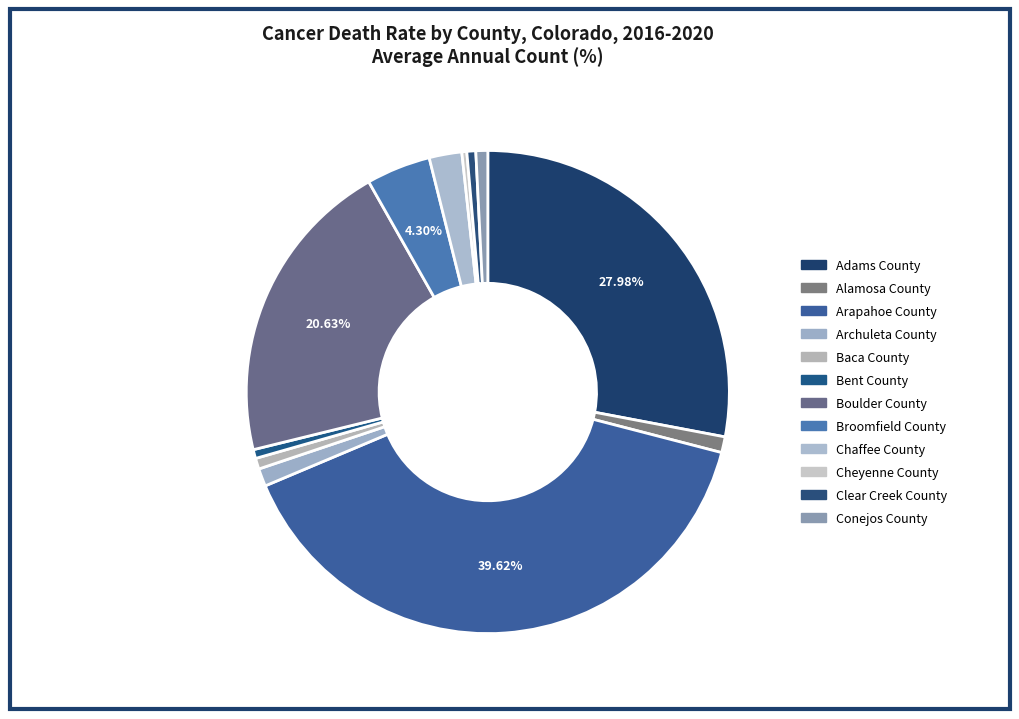

How many segments does this pie chart have?

12